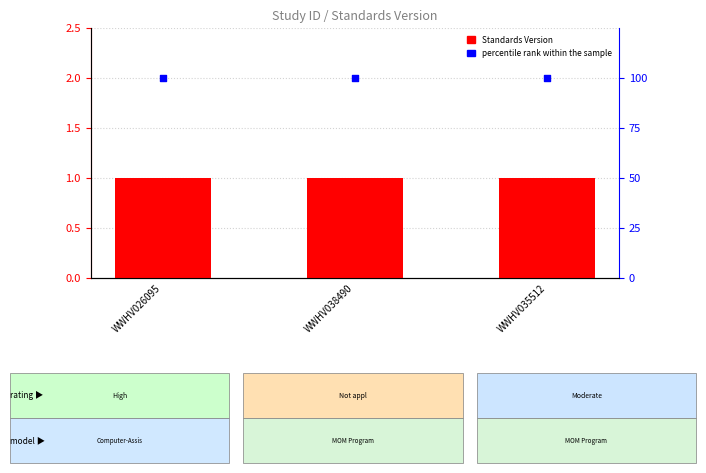

Is the value of Standards Version at WWHV038490 greater than the value of percentile rank within the sample at WWHV038490?

No